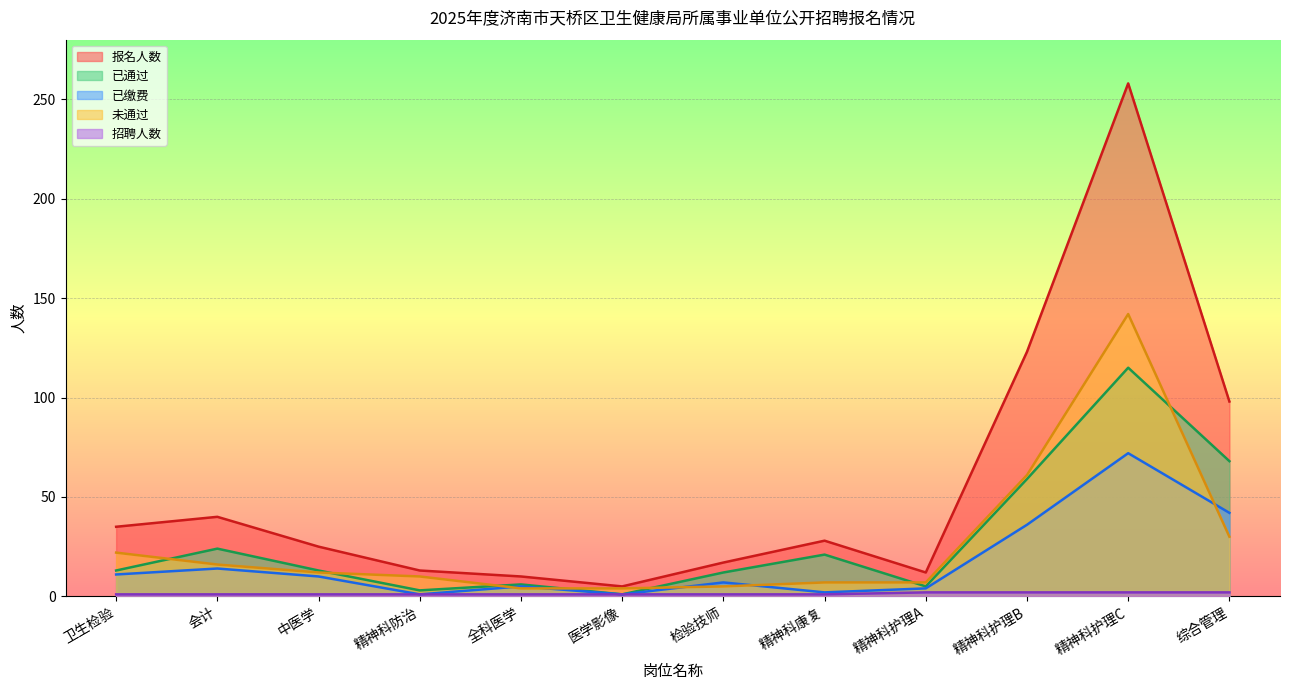

What are all the series names shown in the legend?

招聘人数, 已通过, 已缴费, 未通过, 报名人数